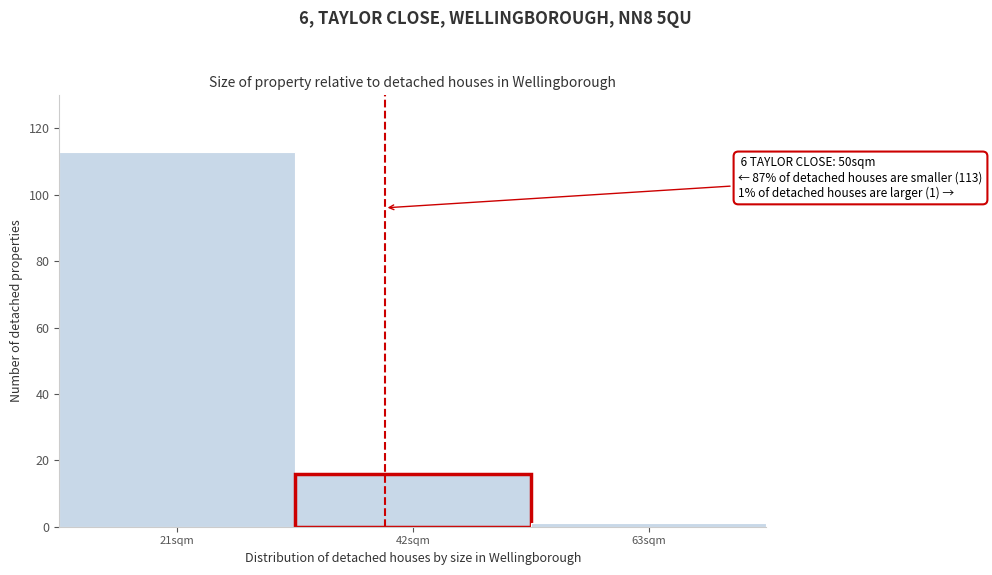

Reading right to left, what are all the values shown in this chart?

1	16	113